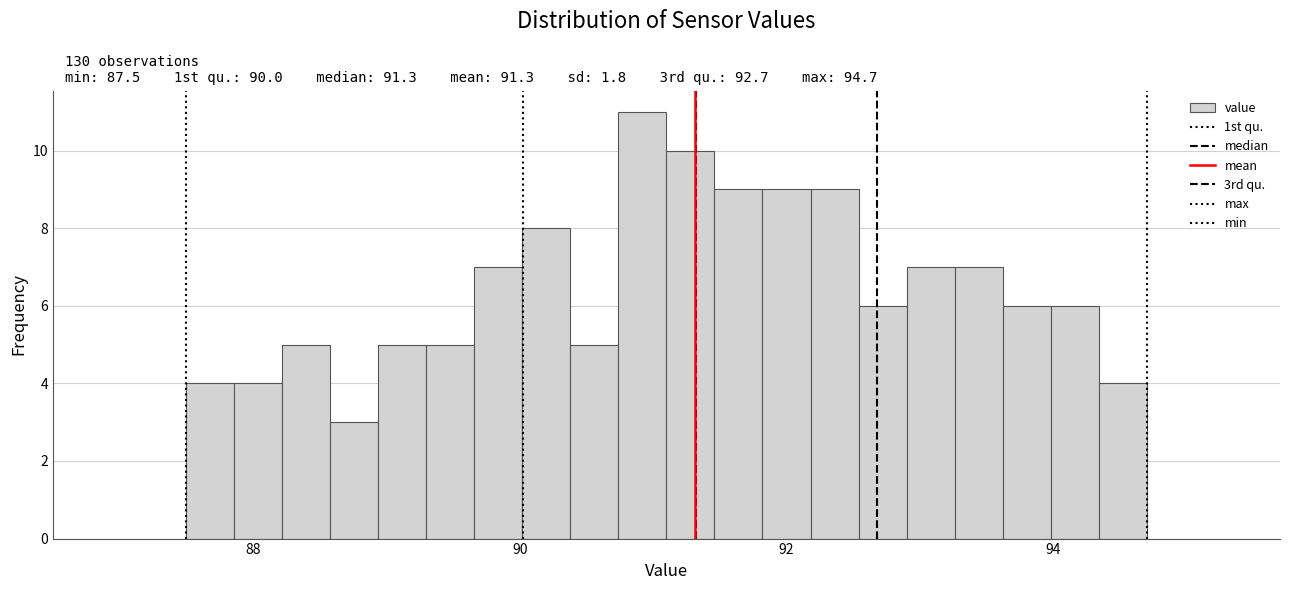

Read against the x-axis, roughly where is the centre of the tallest bar?

91.0